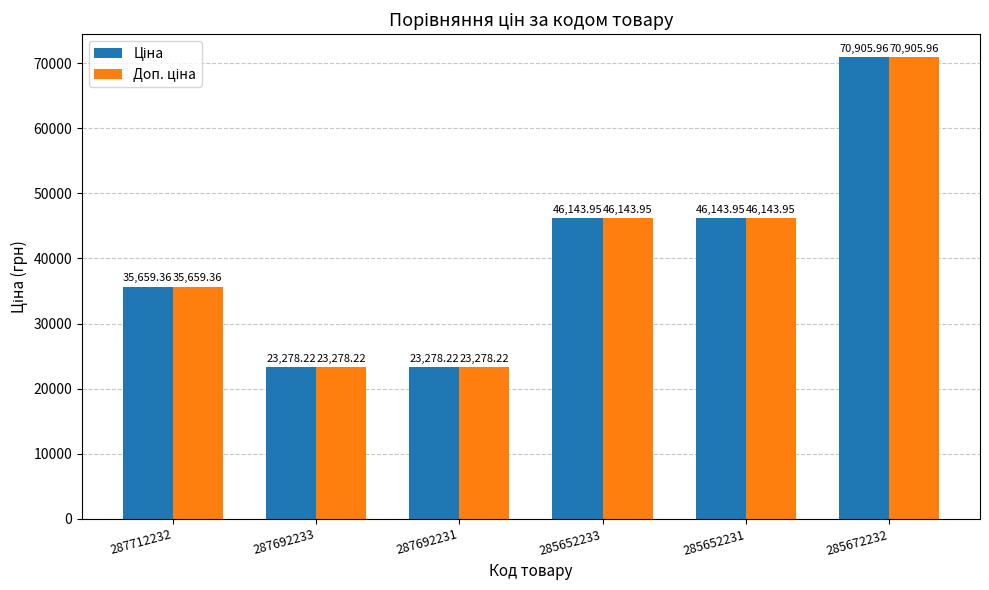

What is the total value across all series at 285652231?

92287.9